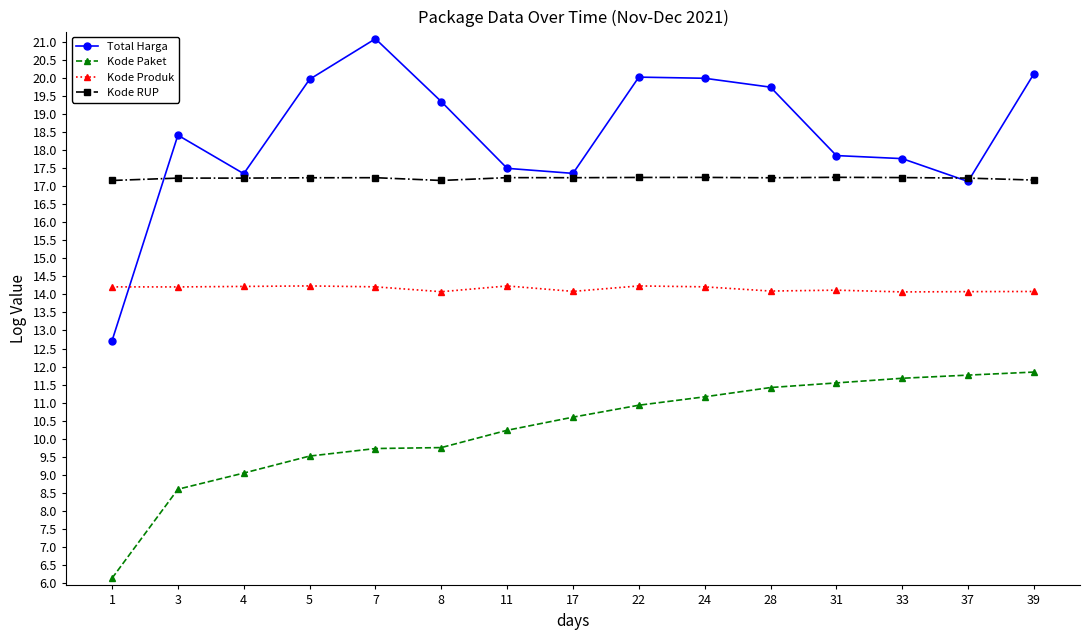

At which category does Total Harga reach its first local valley?

4